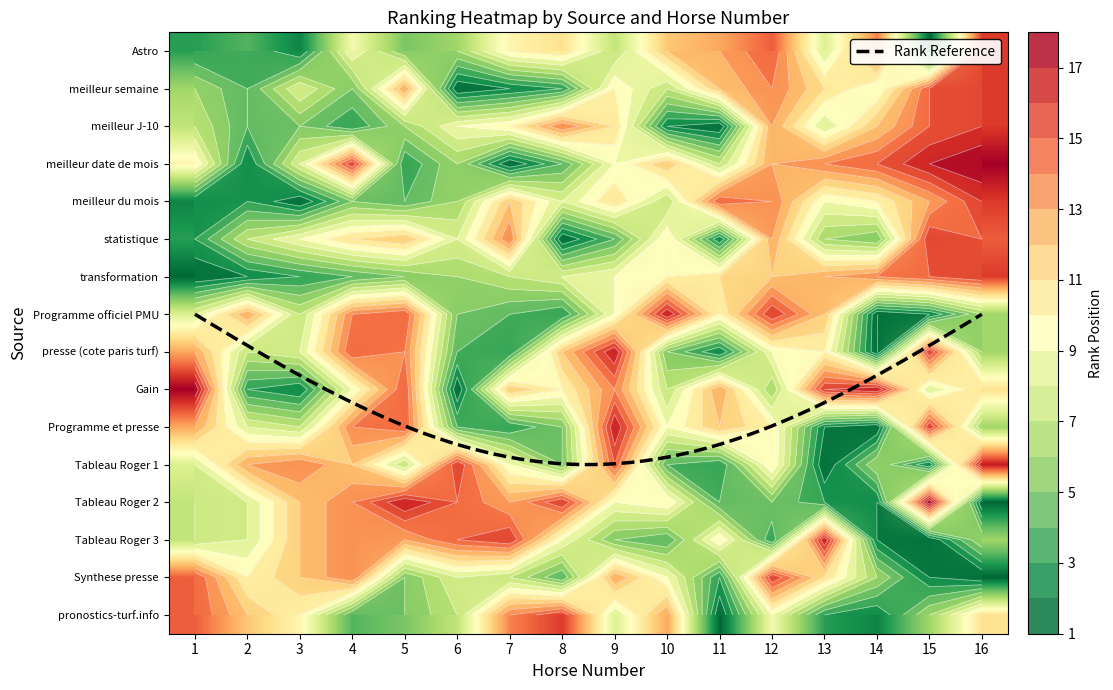

Rank the series by their maximum value, from highest to lowest.

meilleur date de mois, Gain, Tableau Roger 2, Programme officiel PMU, presse (cote paris turf), Programme et presse, Tableau Roger 1, Tableau Roger 3, Astro, meilleur semaine, meilleur J-10, meilleur du mois, statistique, transformation, Synthese presse, pronostics-turf.info